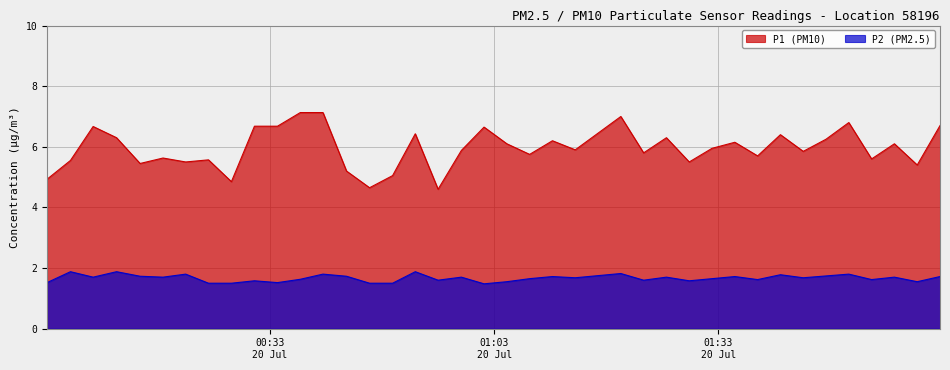

What is the difference between the maximum and minimum values in the P1 (PM10) series?

2.5